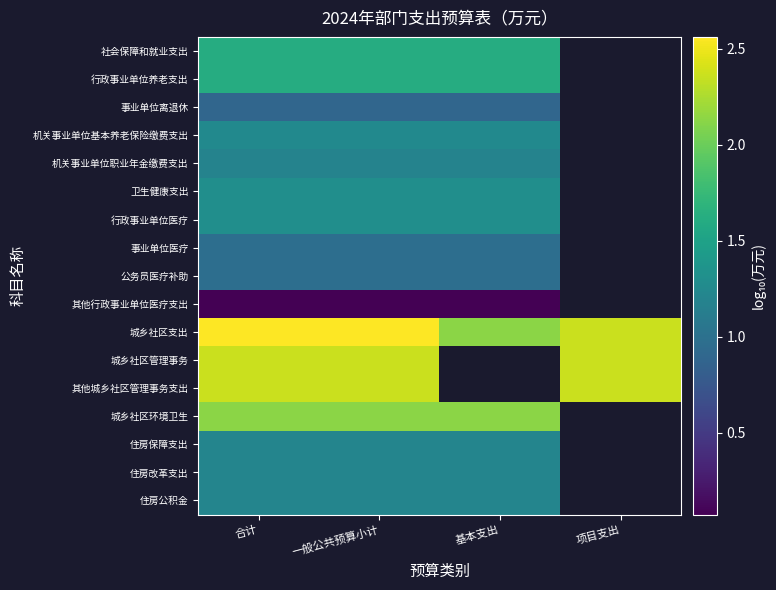

Where is 城乡社区管理事务 nearest to the value 2?

合计